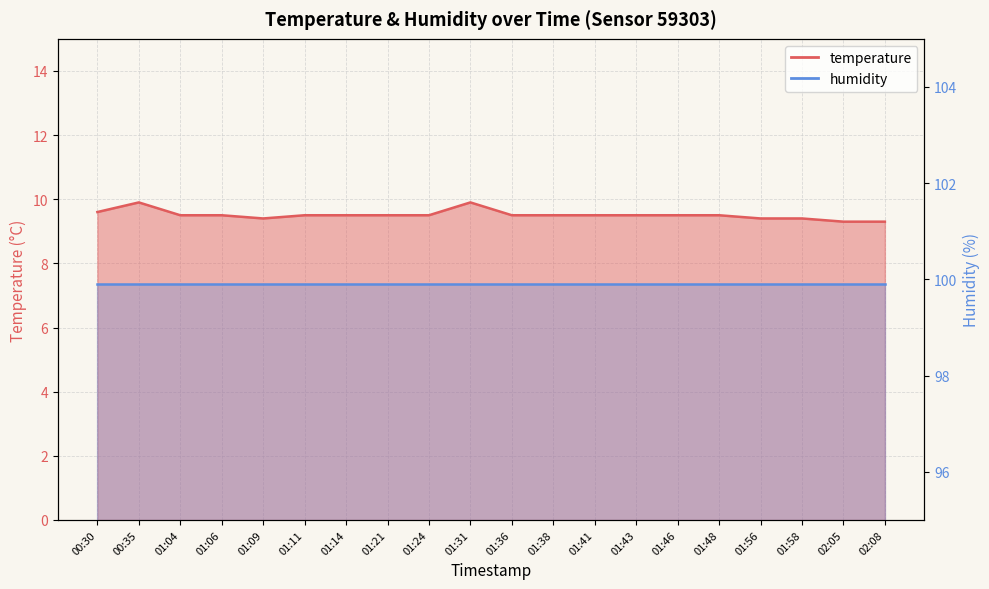

How many points are lower than both their immediate neighbors (excluding endpoints)?

1